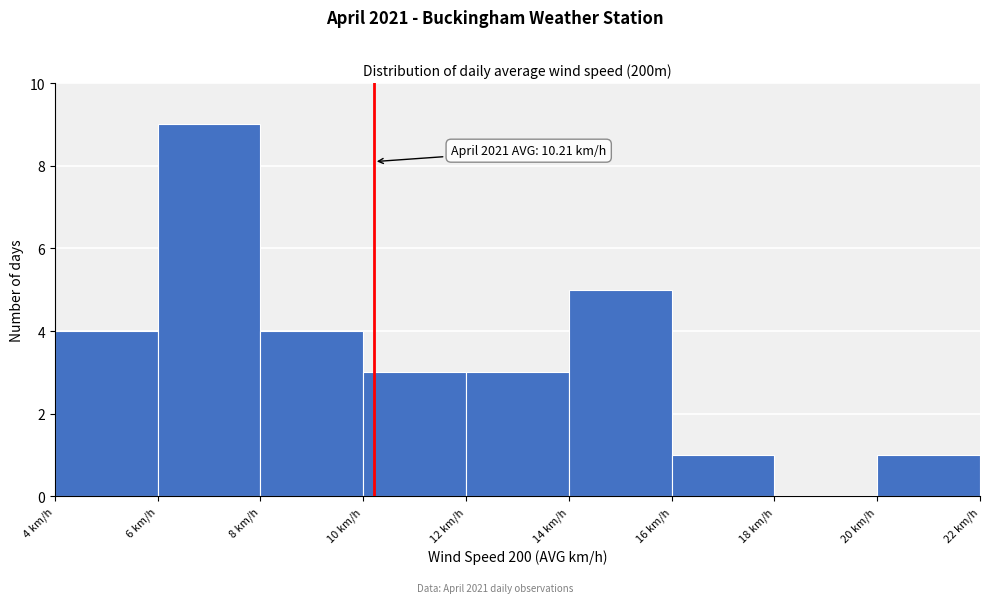

Over which range of the x-axis is the bar tallest?

6 to 8